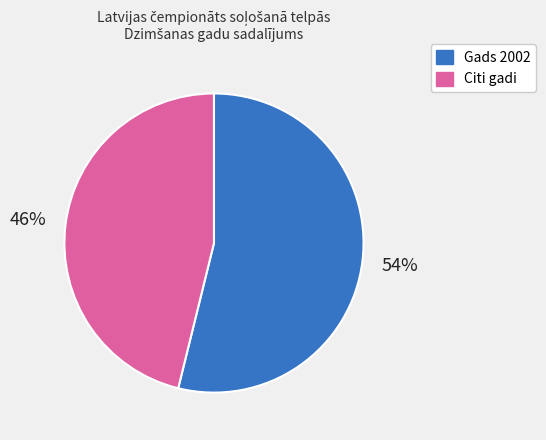

To the nearest percent, what is the average slice percentage?

50%